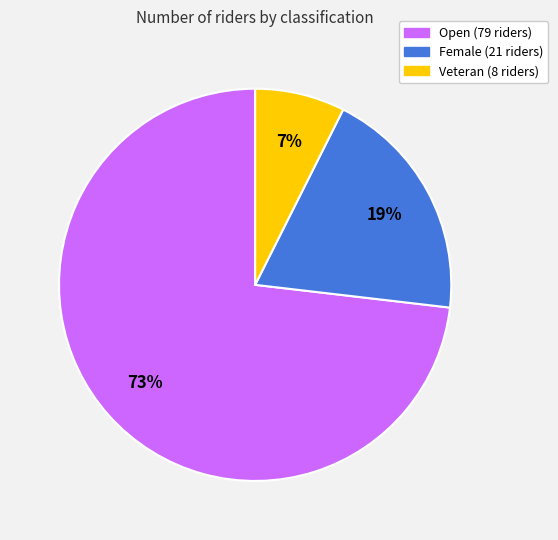

What is the smallest slice in the pie chart?

Veteran